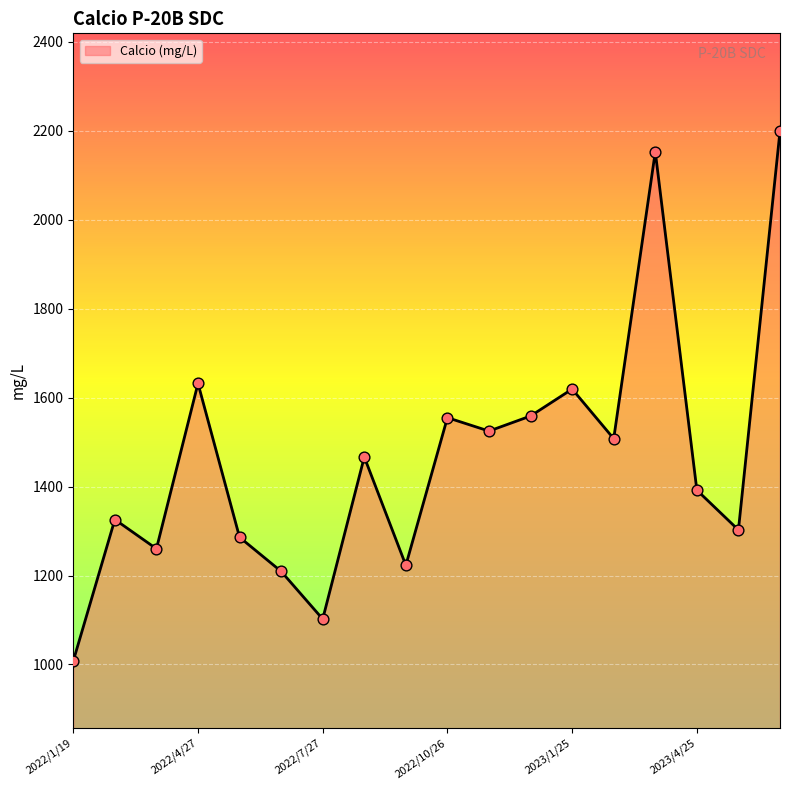

What is the difference between the maximum and minimum values?

1191.6